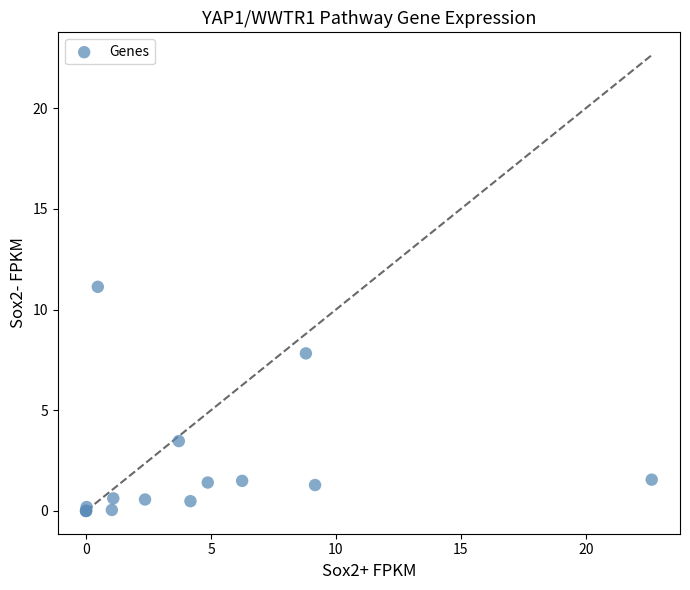

What Y value in the scatter plot is closest to 5?

3.5